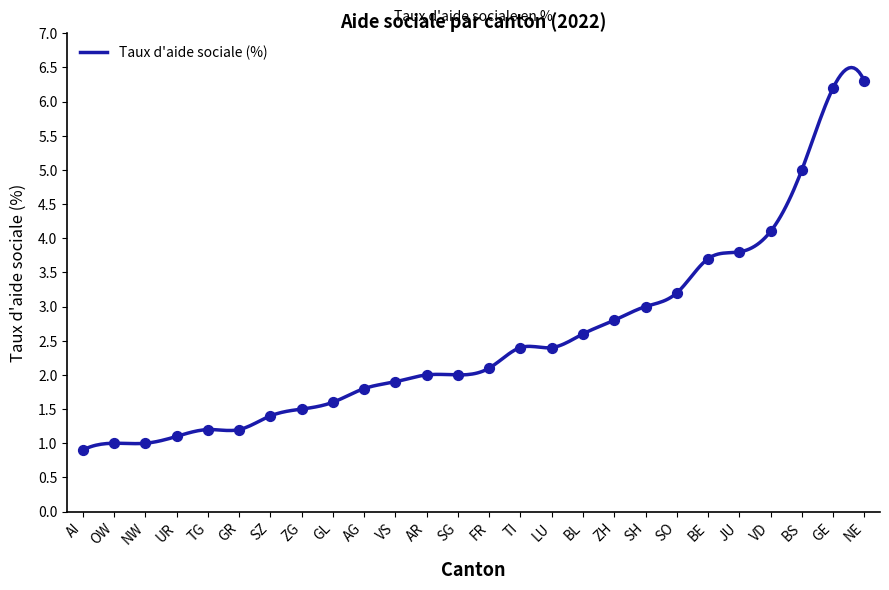

What is the change in value from OW to SZ?

+0.4